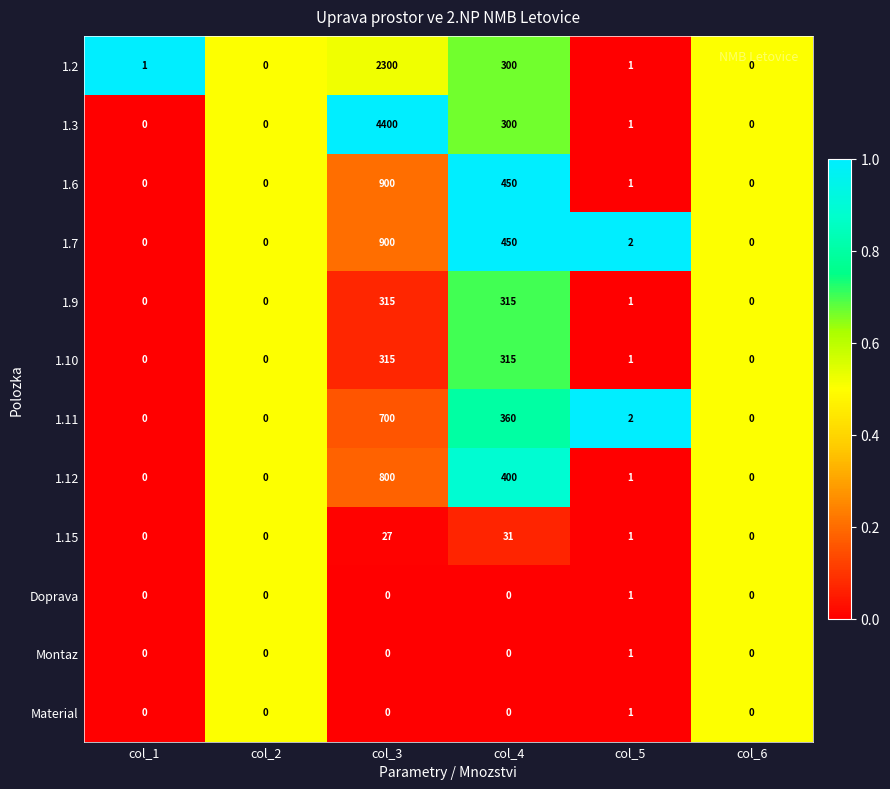

What is the sum of all 1.7 values?

1352